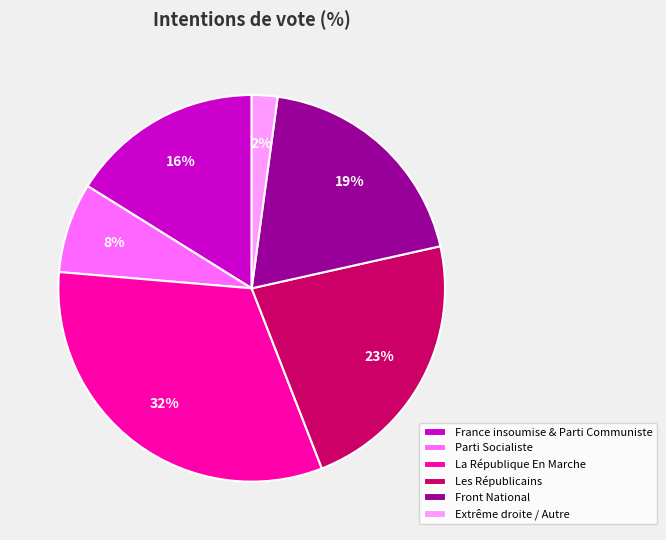

Is it true that Extrême droite / Autre is 2% of the pie?

True